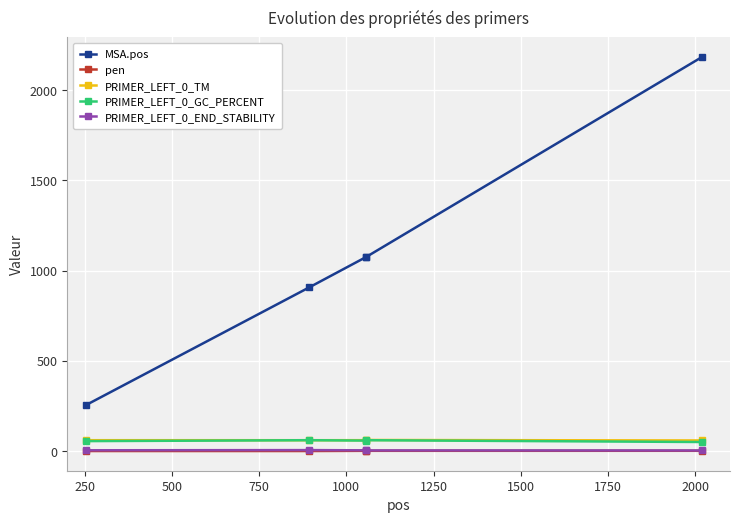

Which series has the largest range (max minus min)?

MSA.pos